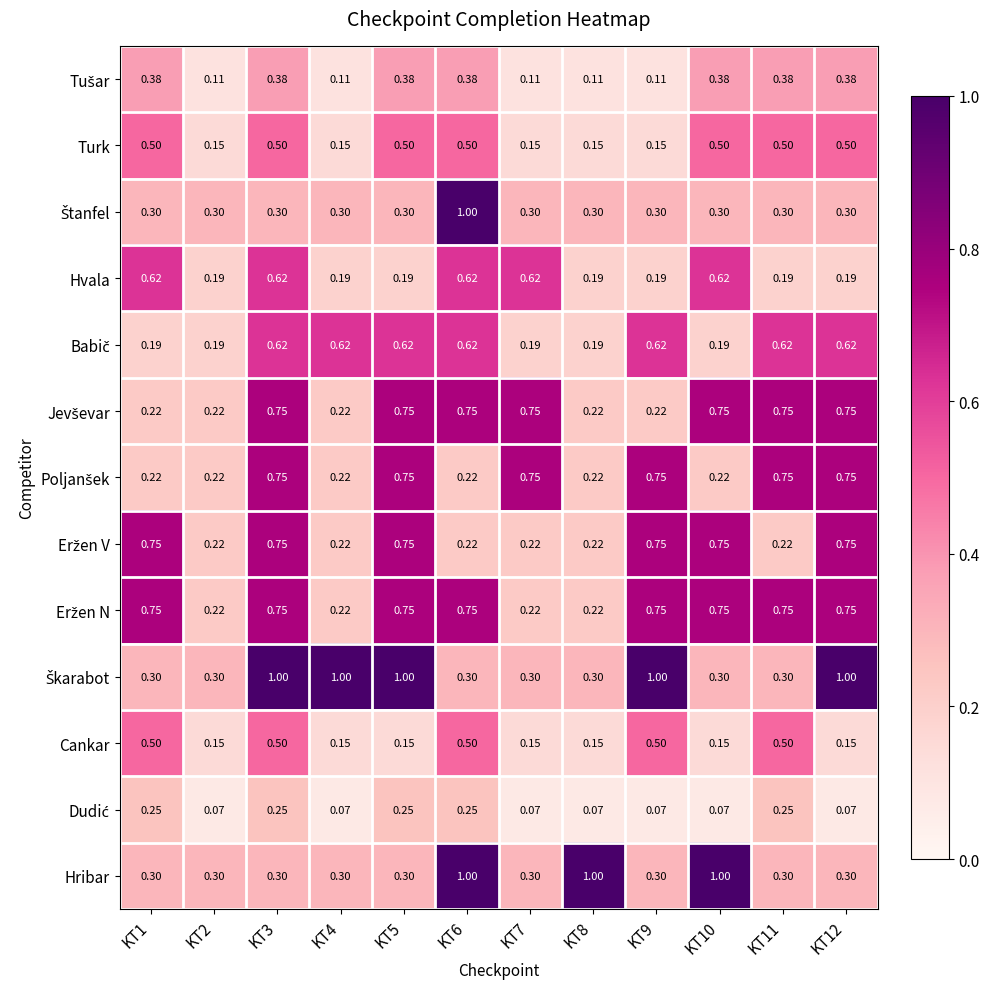

How many distinct data groups are displayed?

13